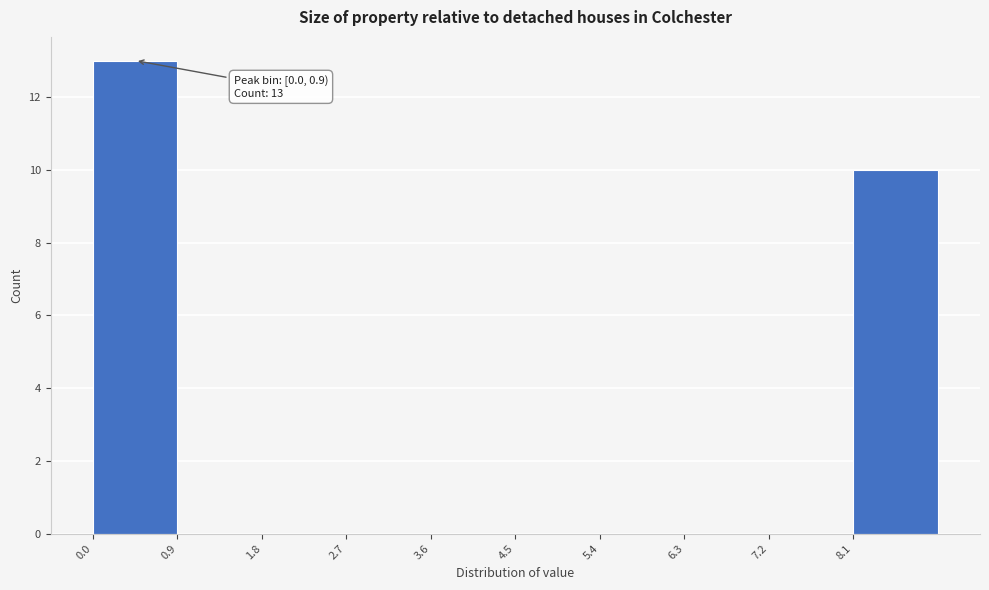

Which range on the x-axis has the tallest bar?

0.0 to 0.9